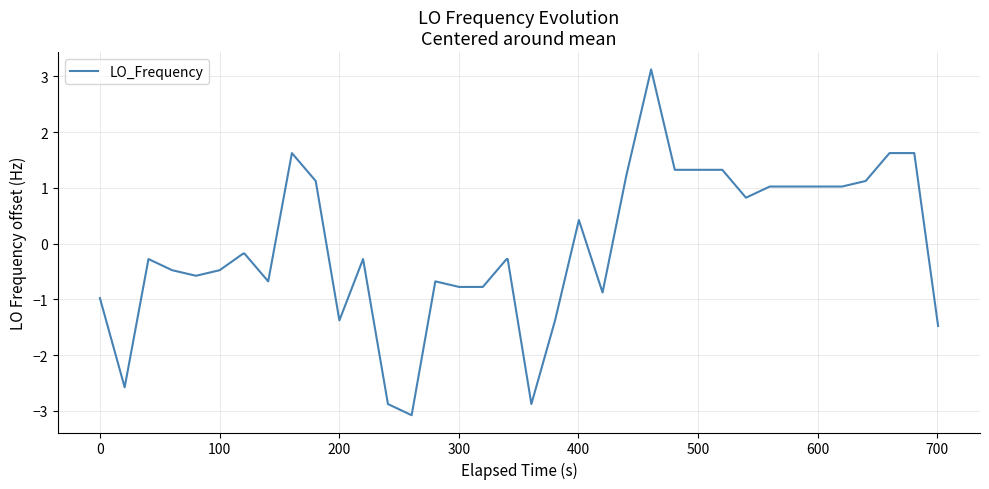

What is the difference between the maximum and minimum values?

6.2